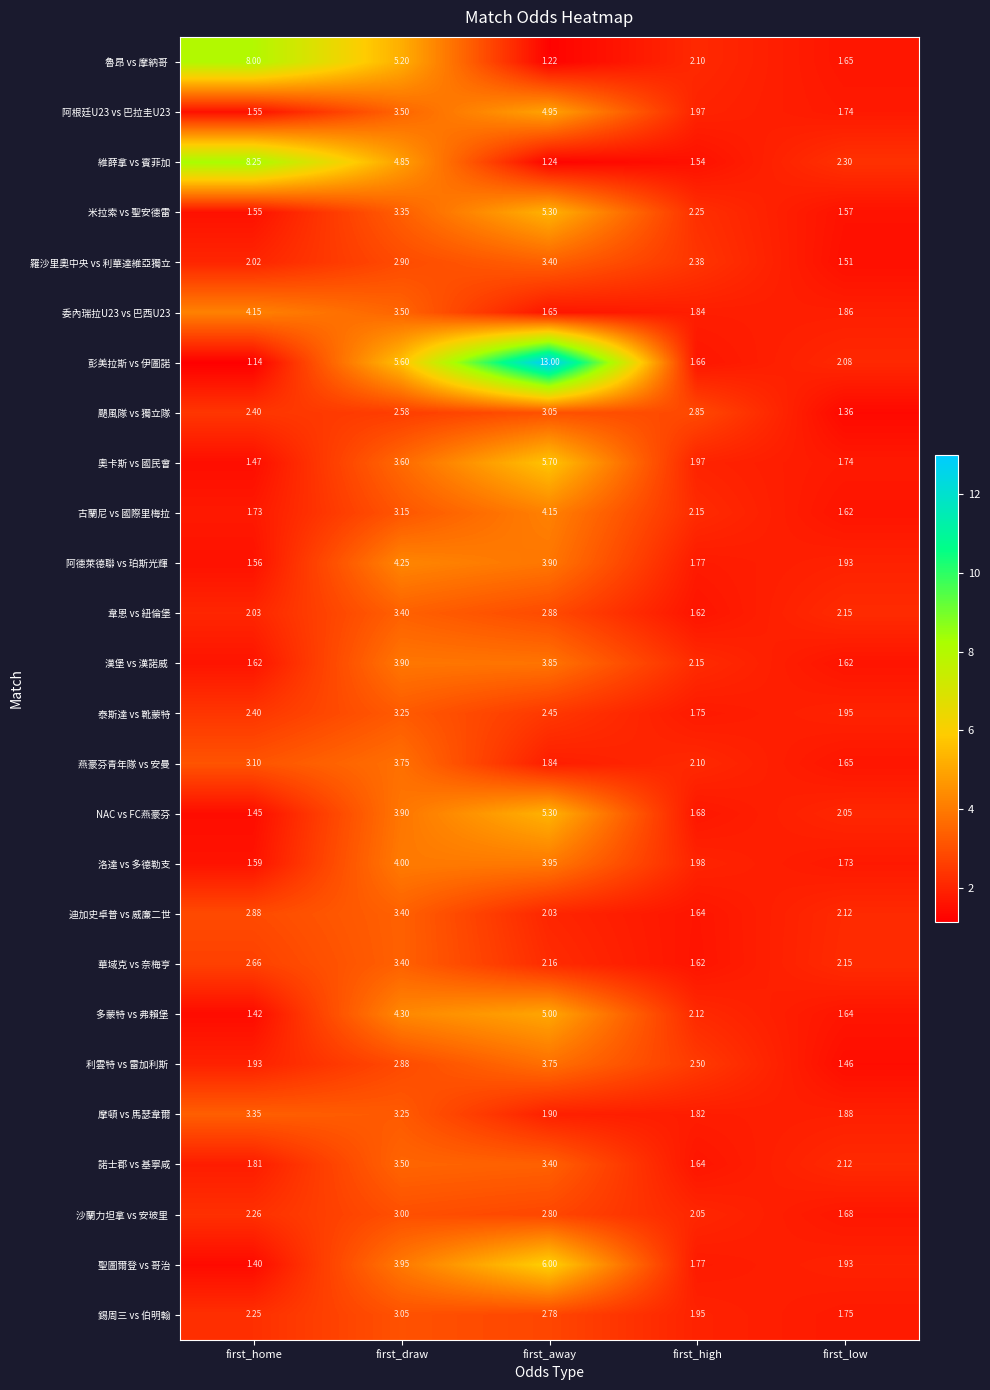

Where is 委內瑞拉U23 vs 巴西U23 nearest to the value 2?

first_low